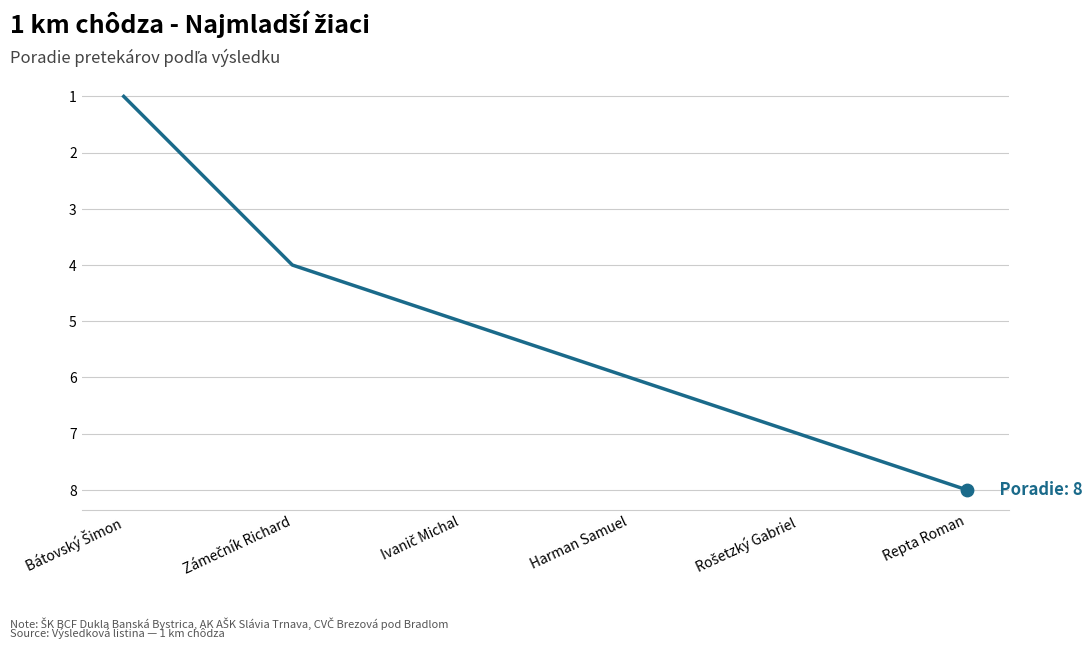

The value at Harman Samuel is 6. True or false?

True